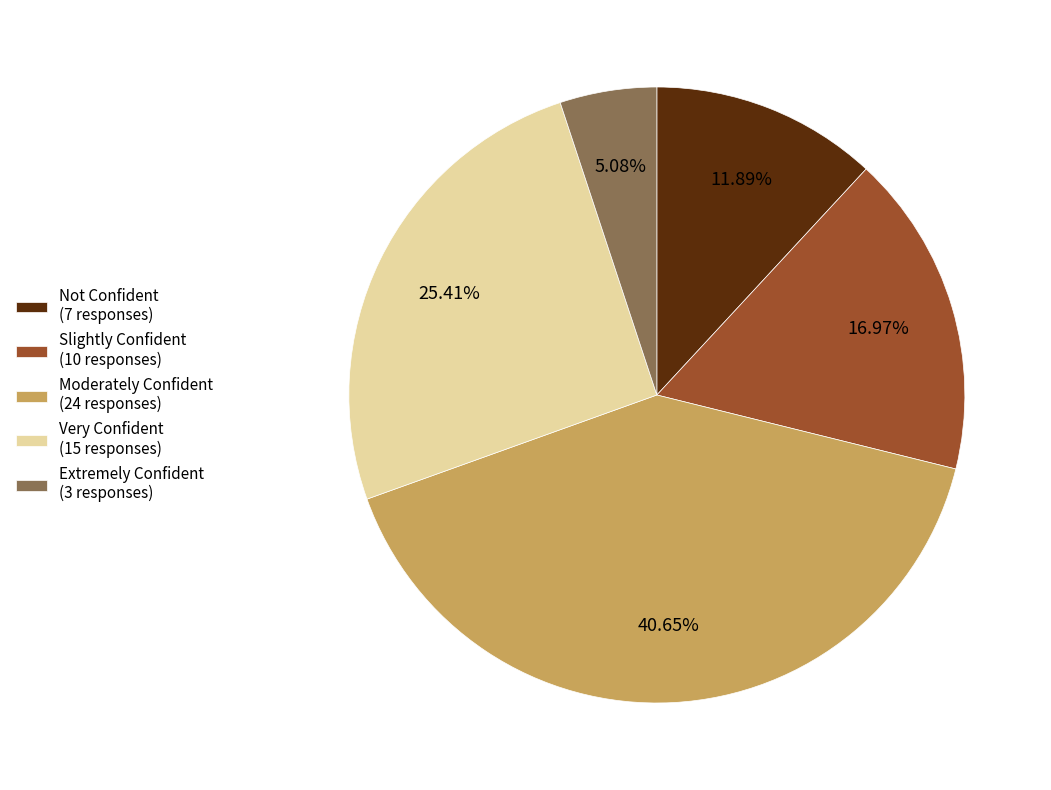

How many segments does this pie chart have?

5